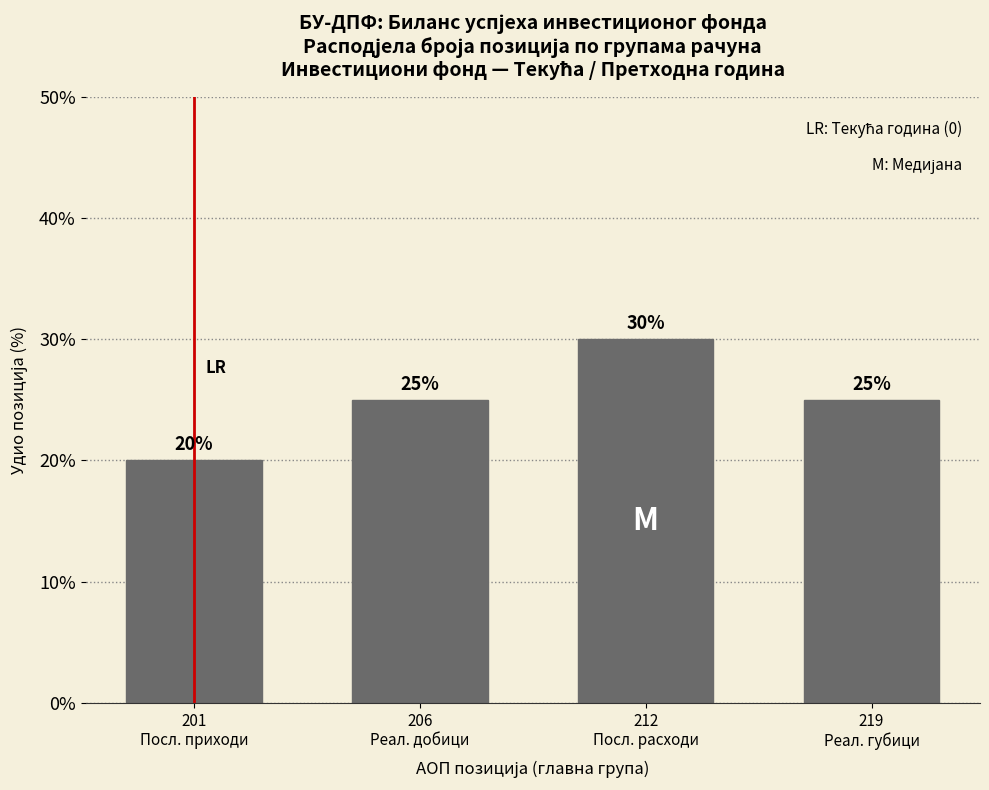

Reading left to right, list all the values displayed in this chart.

20	25	30	25